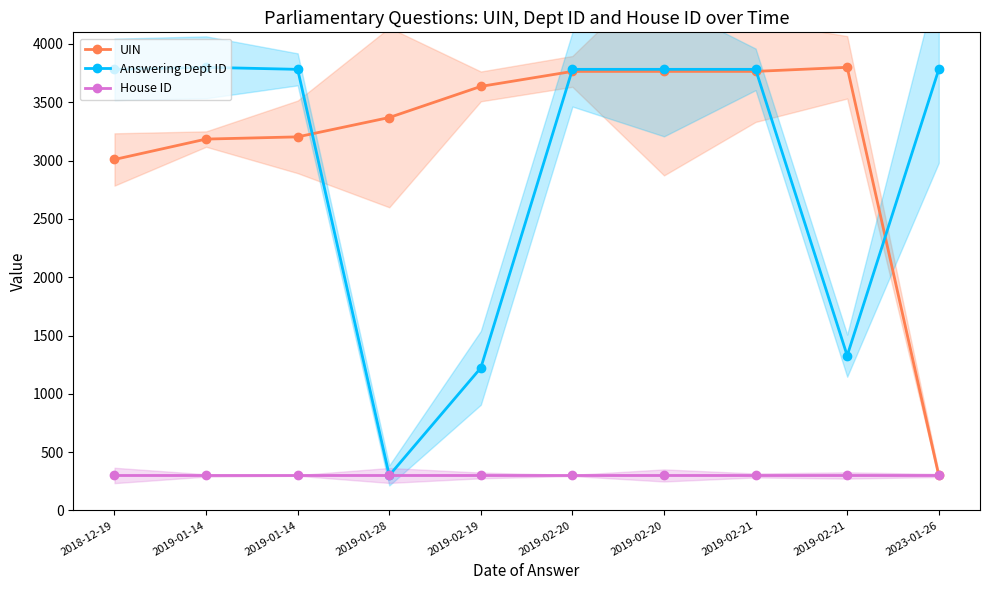

Reading right to left, transcribe all the data shown in this chart.

UIN: 300.0	3800.0	3765.0	3765.0	3764.9	3636.3	3369.5	3203.6	3184.6	3009.7
Answering Dept ID: 3782.6	1327.4	3782.6	3782.6	3782.6	1222.9	300.0	3782.6	3800.0	3782.6
House ID: 300.0	300.0	300.0	300.0	300.0	300.0	300.0	300.0	300.0	300.0